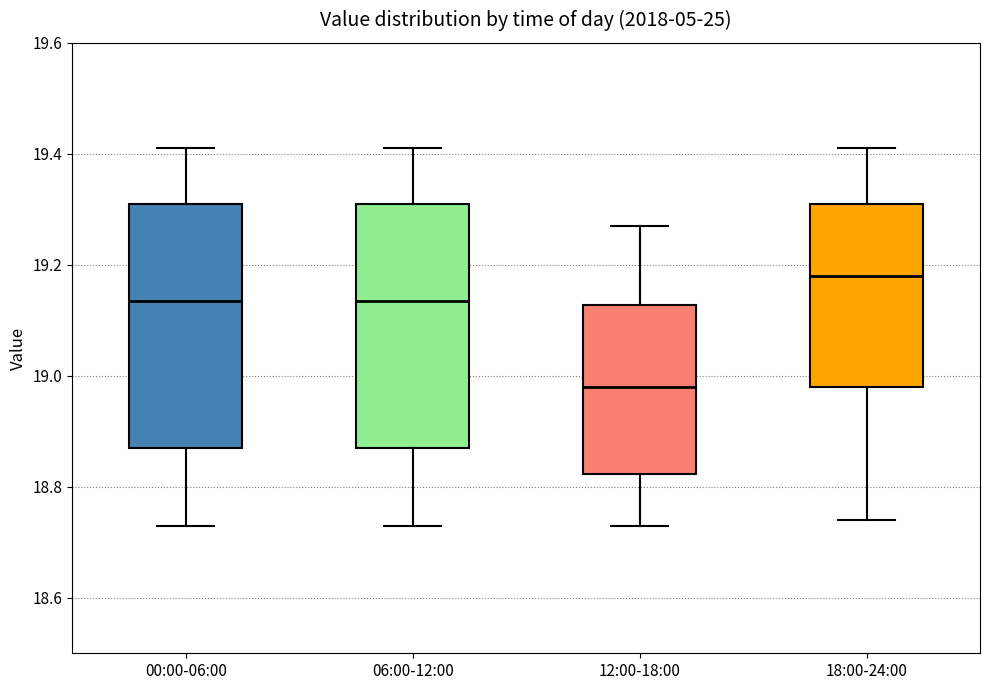

Reading left to right, read every box against the y-axis: the position of its median line, the range the box covers, and the ends of its whiskers. The values are not printed on the chart, so give them approximately, as read against the axis.

00:00-06:00: median 19.14, box 18.88 to 19.32, whiskers 18.74 to 19.42
06:00-12:00: median 19.14, box 18.88 to 19.32, whiskers 18.74 to 19.42
12:00-18:00: median 18.98, box 18.82 to 19.12, whiskers 18.74 to 19.28
18:00-24:00: median 19.18, box 18.98 to 19.32, whiskers 18.74 to 19.42